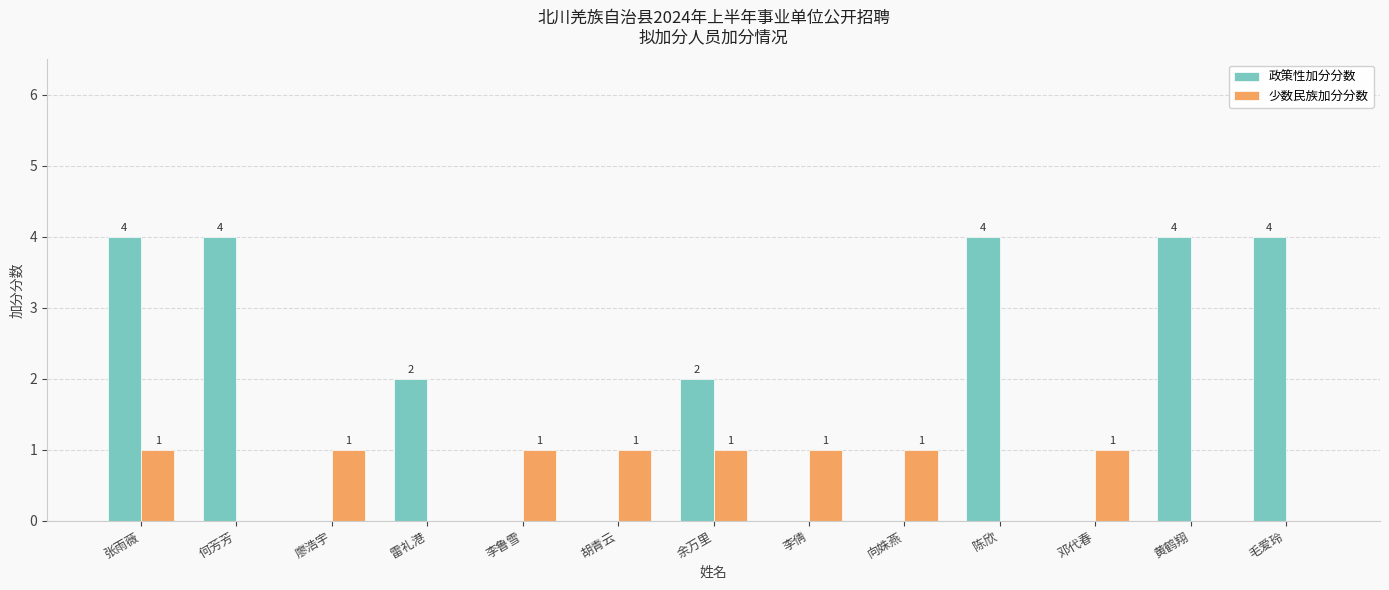

What are all the series names shown in the legend?

政策性加分分数, 少数民族加分分数